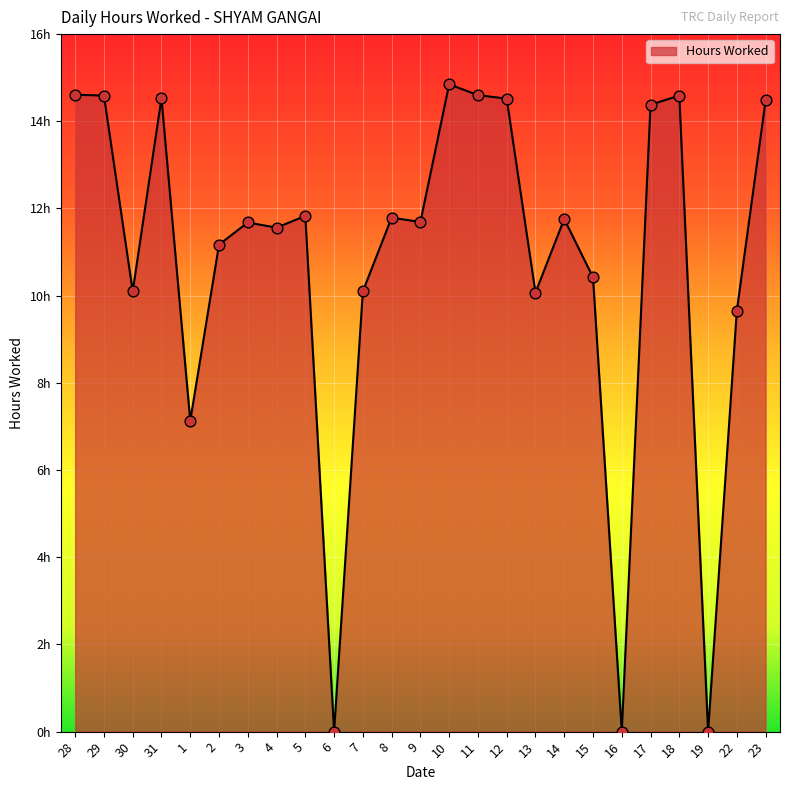

Does the chart have visible grid lines?

Yes